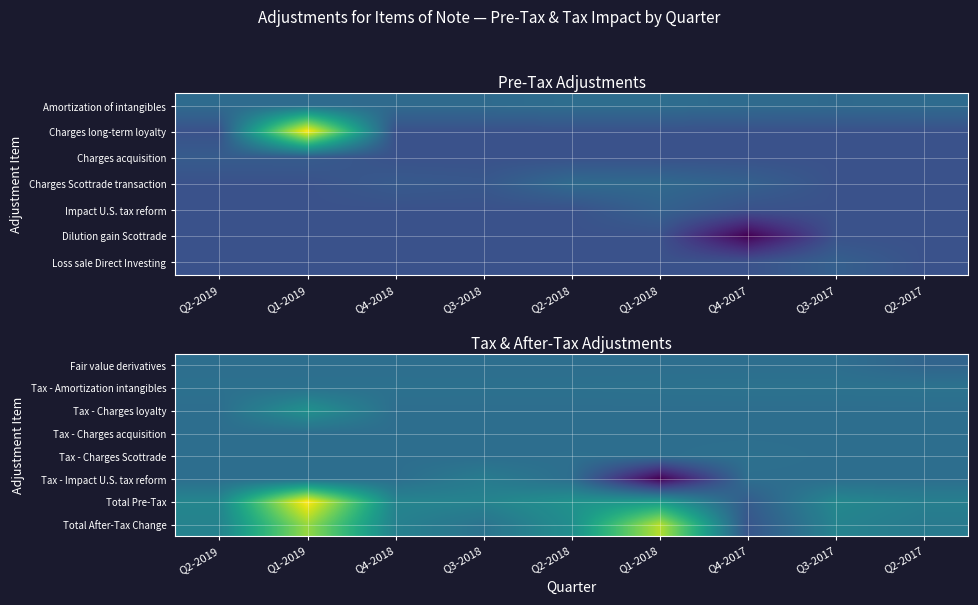

Reading left to right, extract all data points from this chart.

Fair value derivatives: Q2-2019=0	Q1-2019=0	Q4-2018=0	Q3-2018=0	Q2-2018=0	Q1-2018=0	Q4-2017=0	Q3-2017=0	Q2-2017=-41
Tax - Amortization intangibles: Q2-2019=12	Q1-2019=13	Q4-2018=13	Q3-2018=12	Q2-2018=13	Q1-2018=17	Q4-2017=19	Q3-2017=18	Q2-2017=20
Tax - Charges loyalty: Q2-2019=0	Q1-2019=161	Q4-2018=0	Q3-2018=0	Q2-2018=0	Q1-2018=0	Q4-2017=0	Q3-2017=0	Q2-2017=0
Tax - Charges acquisition: Q2-2019=2	Q1-2019=1	Q4-2018=0	Q3-2018=0	Q2-2018=0	Q1-2018=0	Q4-2017=0	Q3-2017=0	Q2-2017=0
Tax - Charges Scottrade: Q2-2019=0	Q1-2019=0	Q4-2018=0	Q3-2018=0	Q2-2018=4	Q1-2018=1	Q4-2017=10	Q3-2017=0	Q2-2017=0
Tax - Impact U.S. tax reform: Q2-2019=0	Q1-2019=0	Q4-2018=0	Q3-2018=61	Q2-2018=0	Q1-2018=-405	Q4-2017=0	Q3-2017=0	Q2-2017=0
Total Pre-Tax: Q2-2019=108	Q1-2019=718	Q4-2018=101	Q3-2018=95	Q2-2018=163	Q1-2018=206	Q4-2017=-80	Q3-2017=116	Q2-2017=78
Total After-Tax Change: Q2-2019=94	Q1-2019=543	Q4-2018=88	Q3-2018=22	Q2-2018=146	Q1-2018=593	Q4-2017=-109	Q3-2017=96	Q2-2017=58